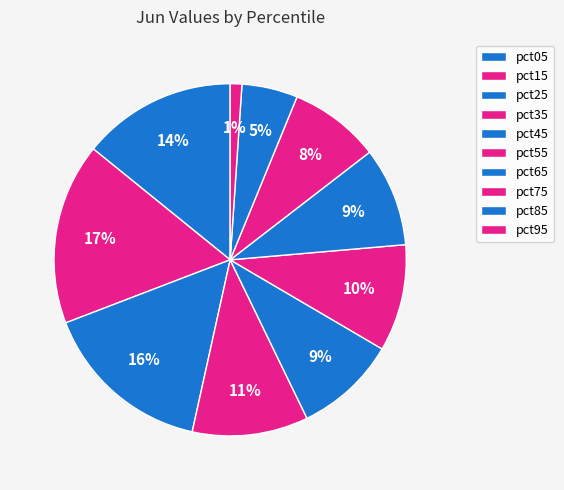

How much of the chart is everything except pct85?

94.9%